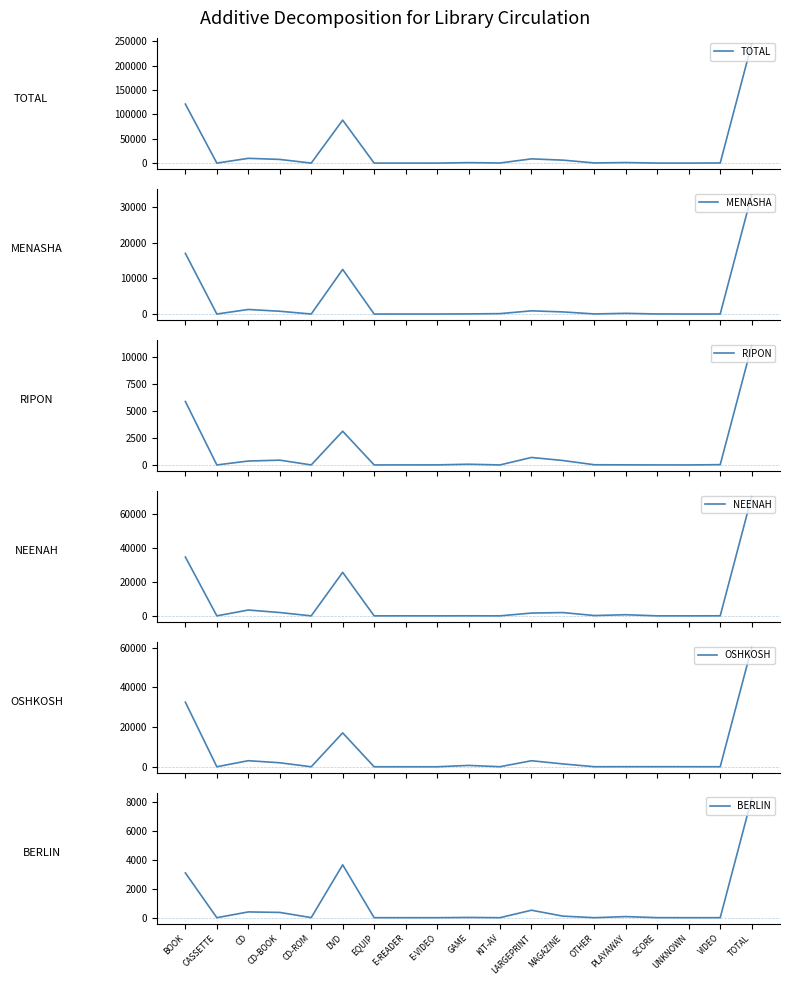

Does the chart display data point markers on the line(s)?

No